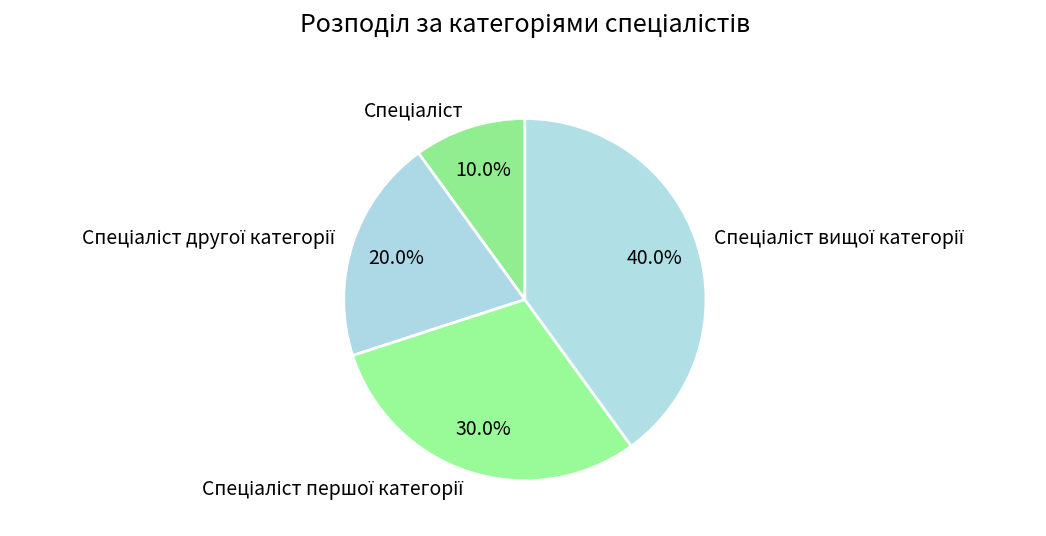

Is there any slice that represents more than half of the pie?

No